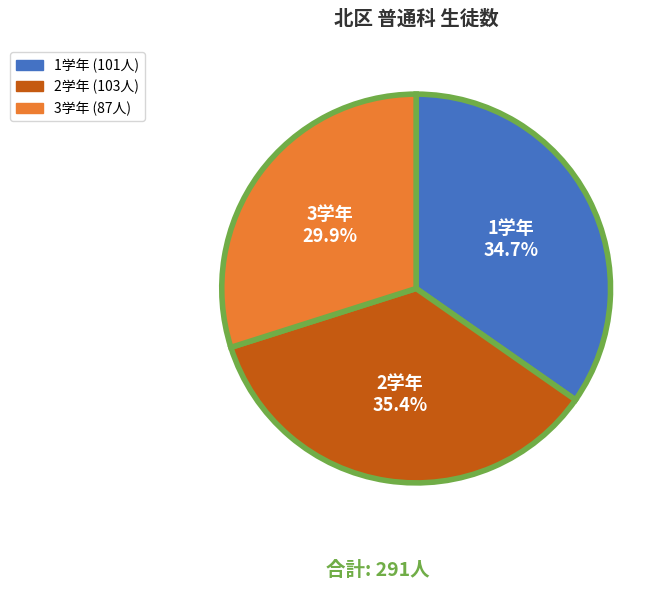

How many segments does this pie chart have?

3